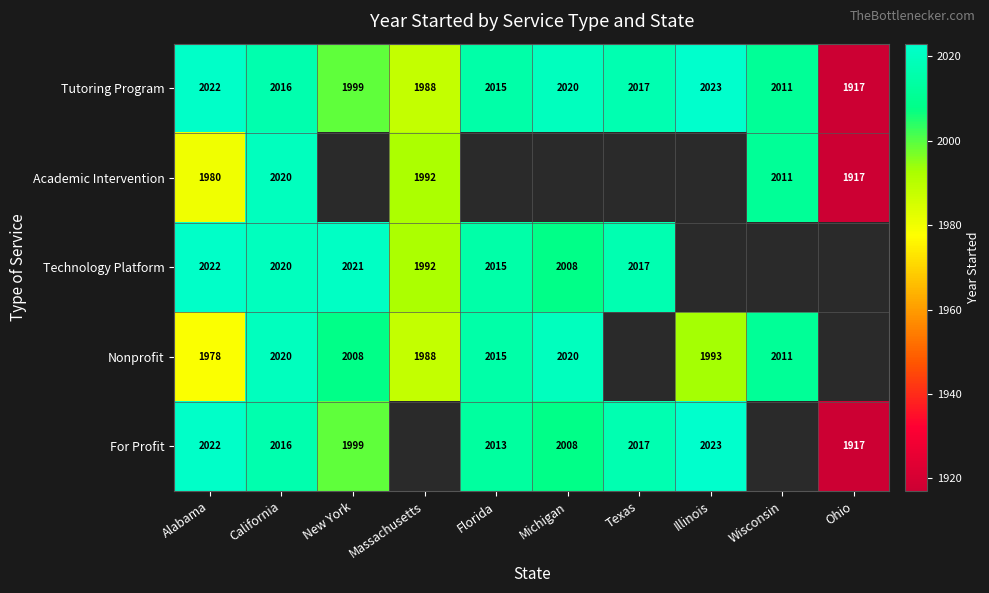

What is the difference between the maximum and minimum values in the Tutoring Program series?

106